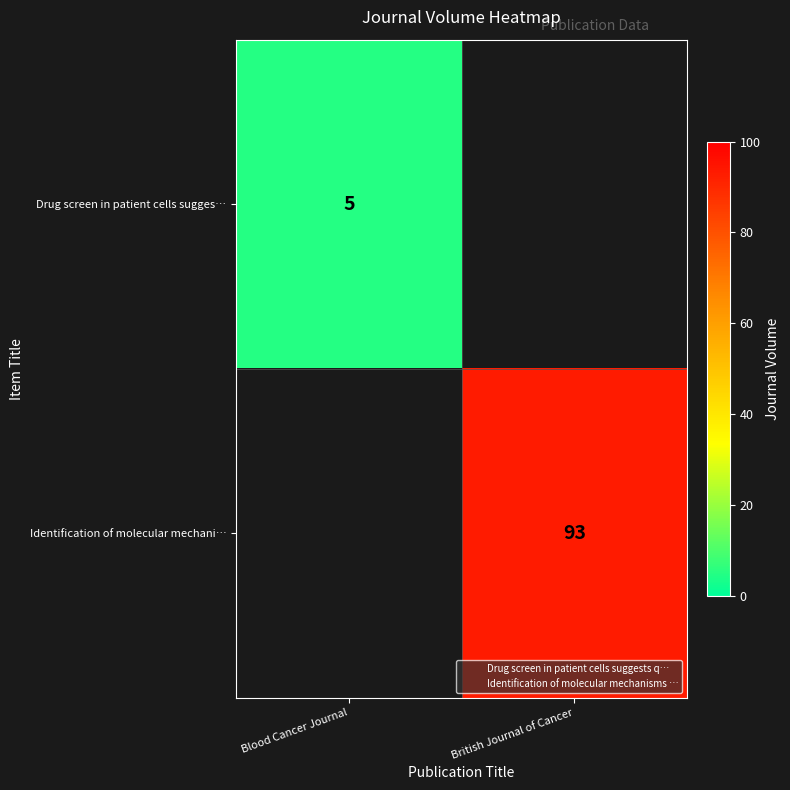

Which category has the lowest value in the Drug screen in patient cells sugges… series?

Blood Cancer Journal